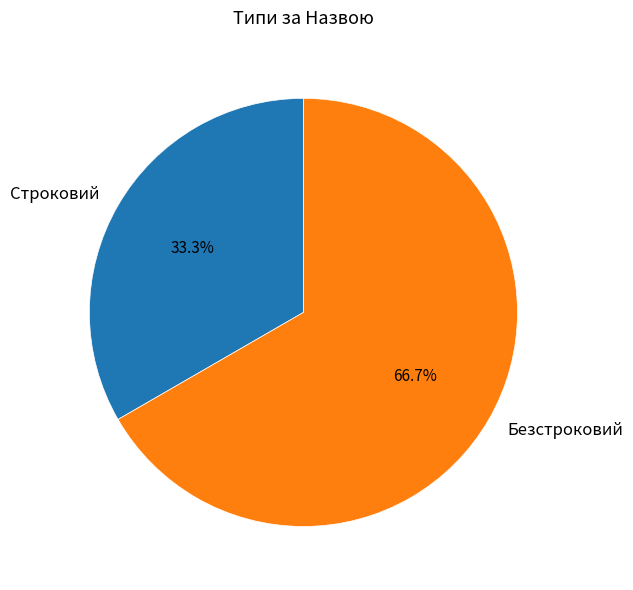

Does any single category account for the majority?

Yes